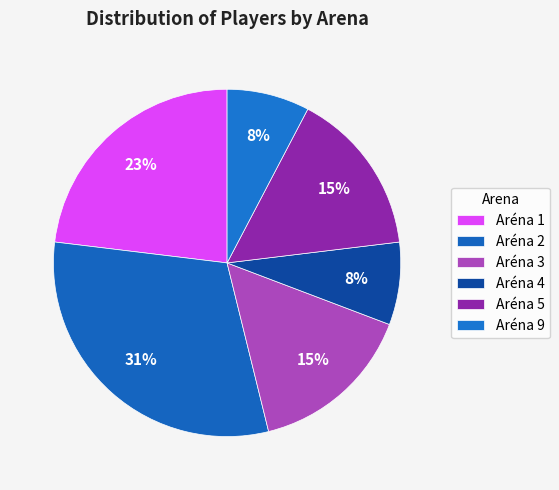

Approximately how many times larger is the value at Aréna 1 compared to Aréna 4?

3.0